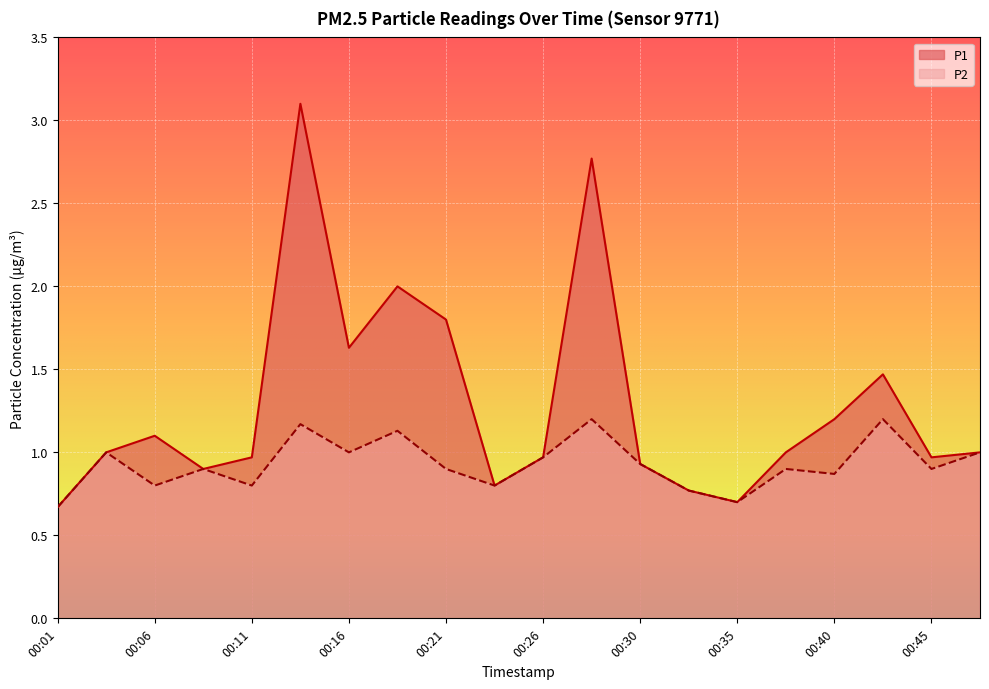

Read the P1 value at 00:11.

1.0